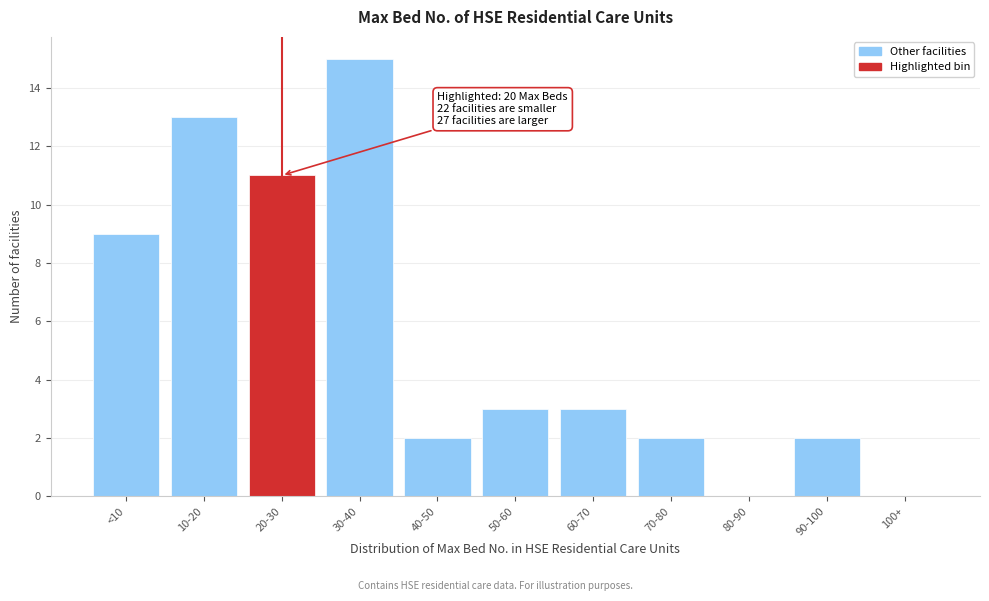

Reading left to right, what are all the values shown in this chart?

<10=9	10-20=13	20-30=11	30-40=15	40-50=2	50-60=3	60-70=3	70-80=2	80-90=0	90-100=2	100+=0